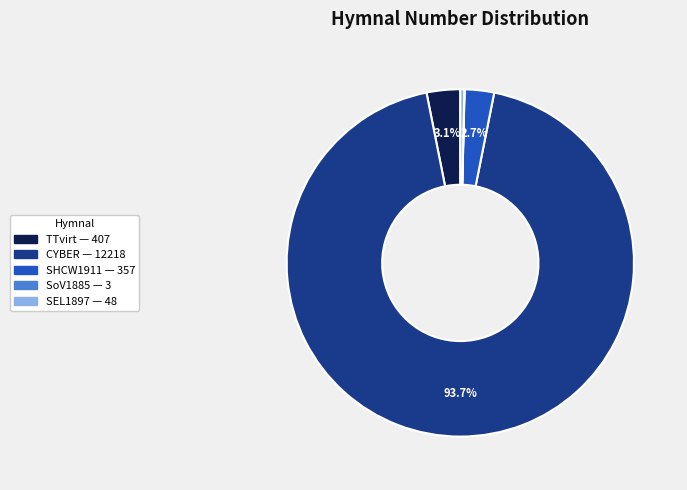

Is there any slice that represents more than half of the pie?

Yes